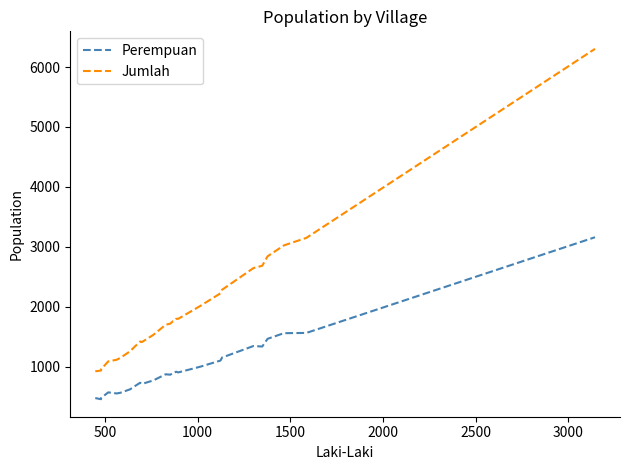

What is the highest value of the Jumlah series?

6304